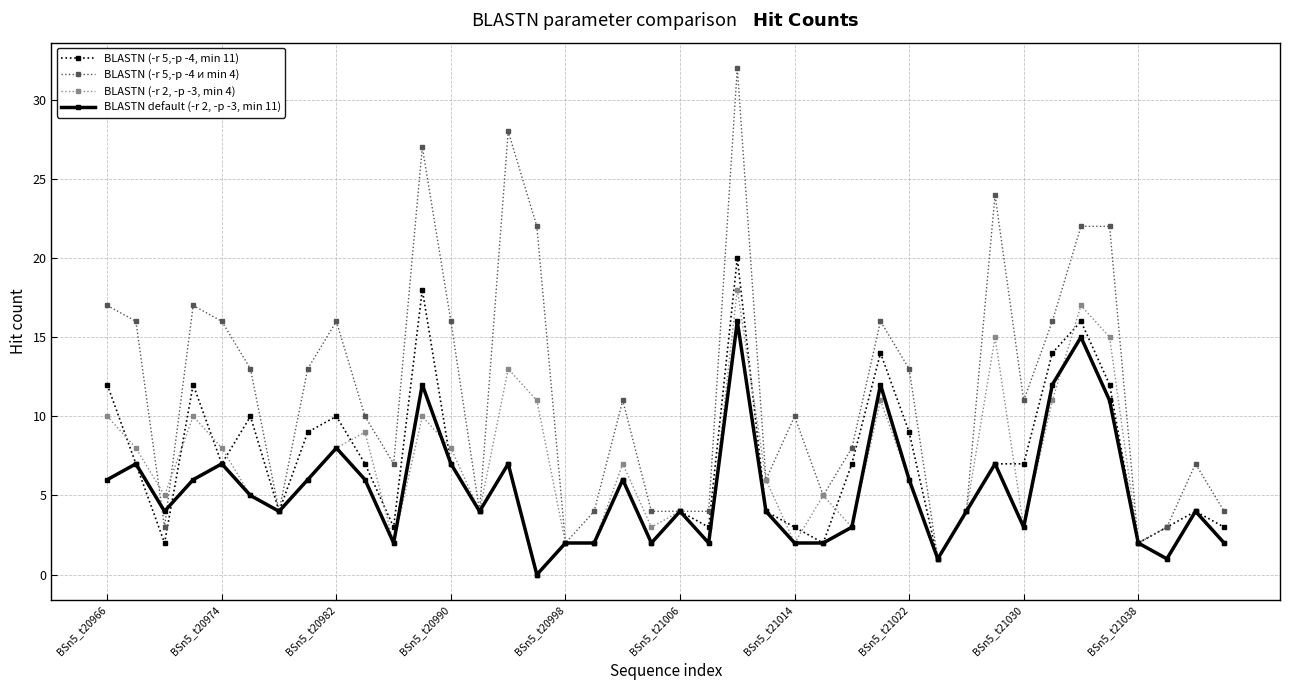

How many series are shown in this chart?

4